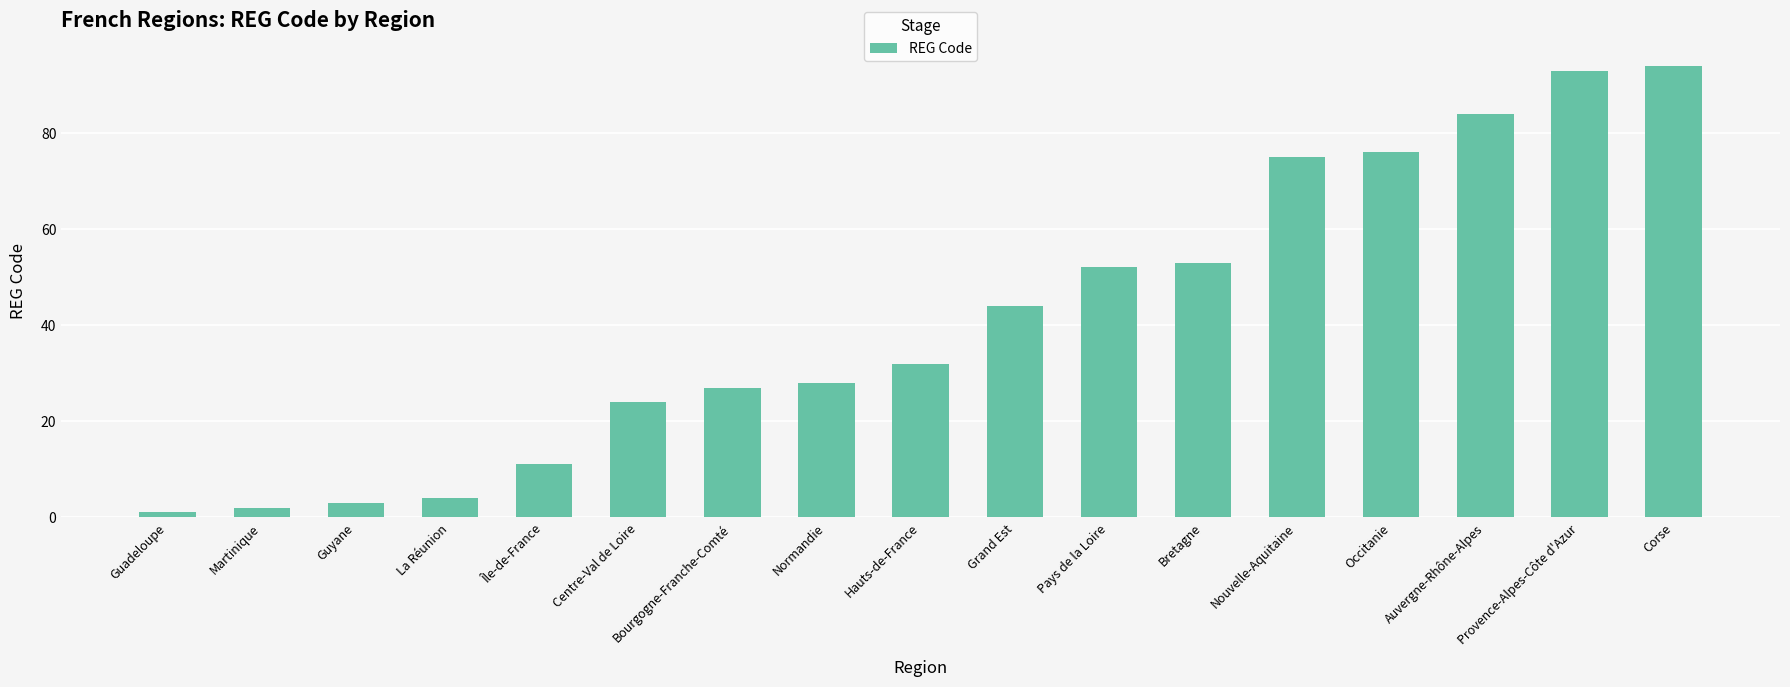

Rank the categories by value from highest to lowest.

Corse, Provence-Alpes-Côte d'Azur, Auvergne-Rhône-Alpes, Occitanie, Nouvelle-Aquitaine, Bretagne, Pays de la Loire, Grand Est, Hauts-de-France, Normandie, Bourgogne-Franche-Comté, Centre-Val de Loire, Île-de-France, La Réunion, Guyane, Martinique, Guadeloupe